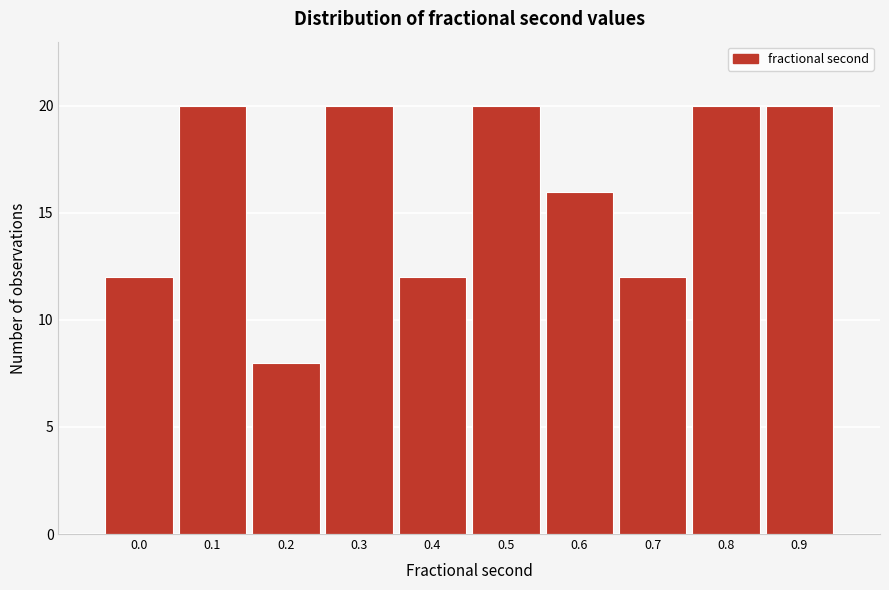

Reading left to right, list all the values displayed in this chart.

0.0=12	0.1=20	0.2=8	0.3=20	0.4=12	0.5=20	0.6=16	0.7=12	0.8=20	0.9=20